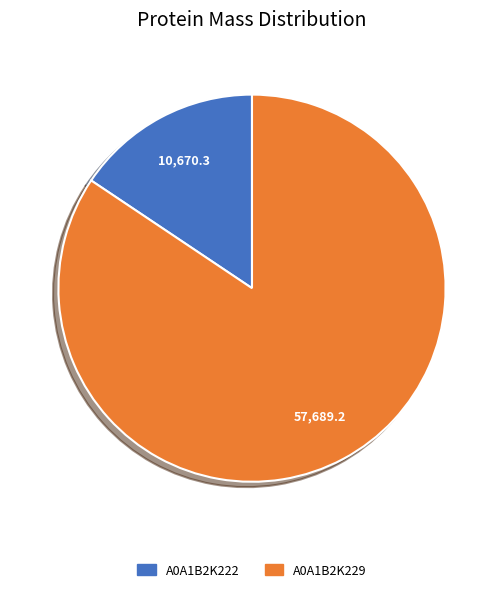

Does A0A1B2K222 represent more than half of the total?

No